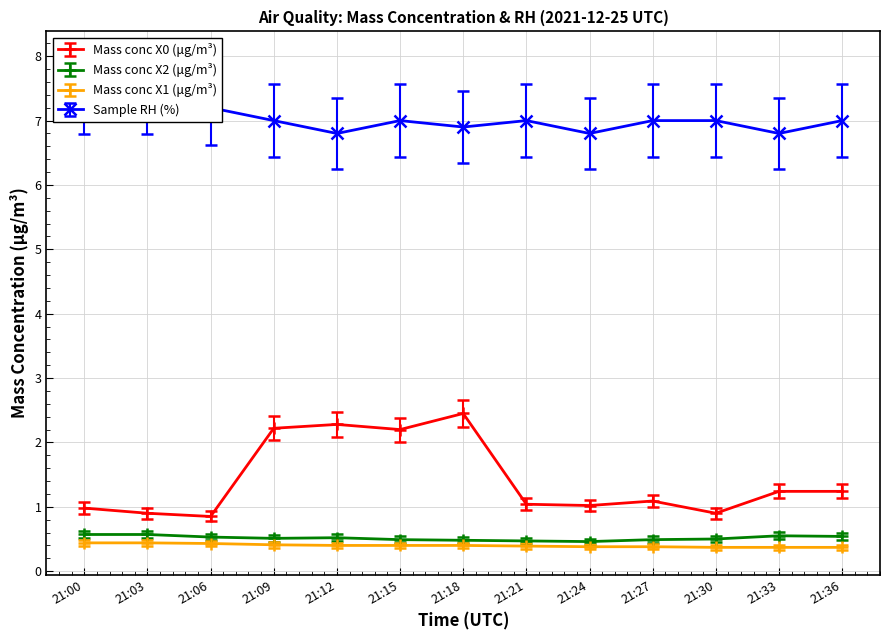

True or false: Mass conc X1 (μg/m³) has more than 1 points higher than both neighbors.

False